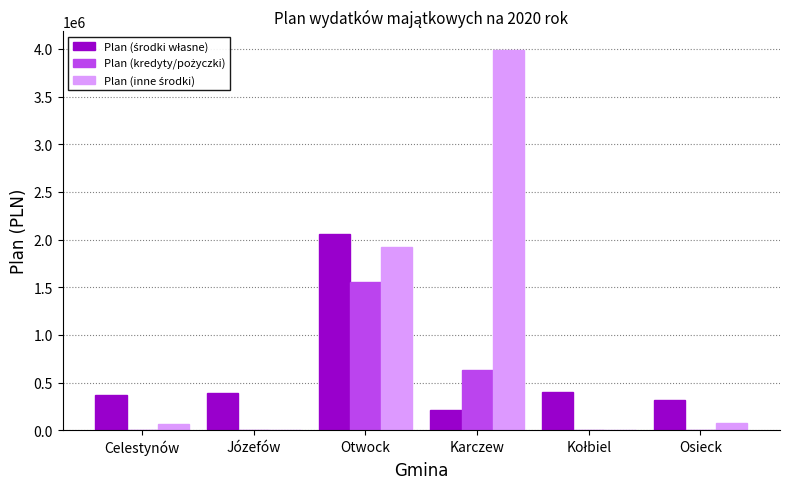

What is the total value across all series at Karczew?

4829240